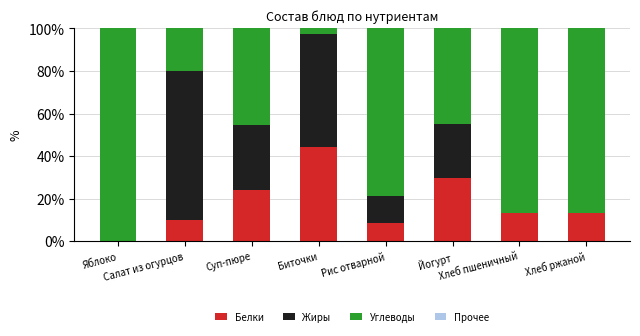

What is the highest value of the Белки series?

44.4